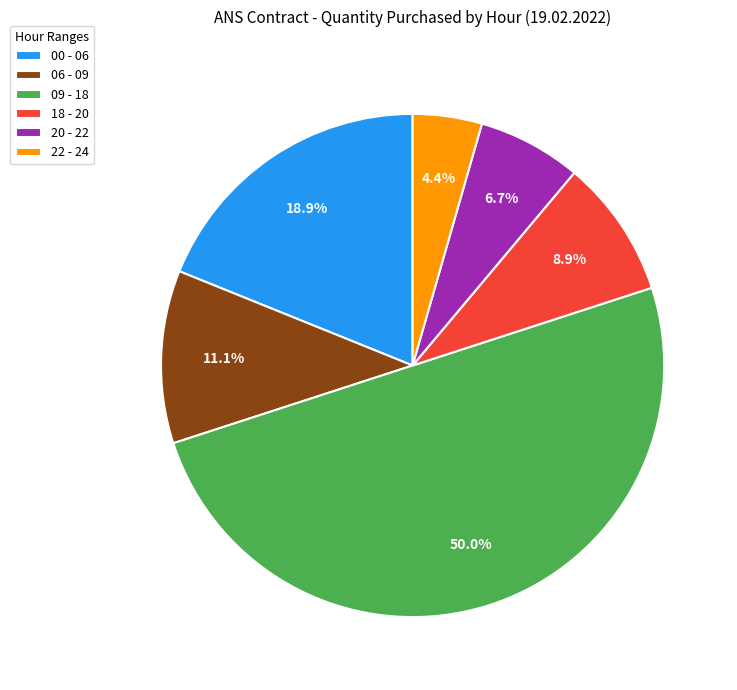

Is 06 - 09 the majority of the pie?

No